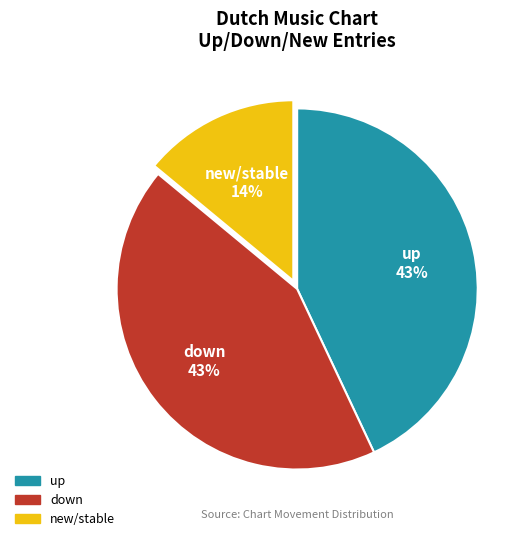

Does up account for over 50% of the chart?

No